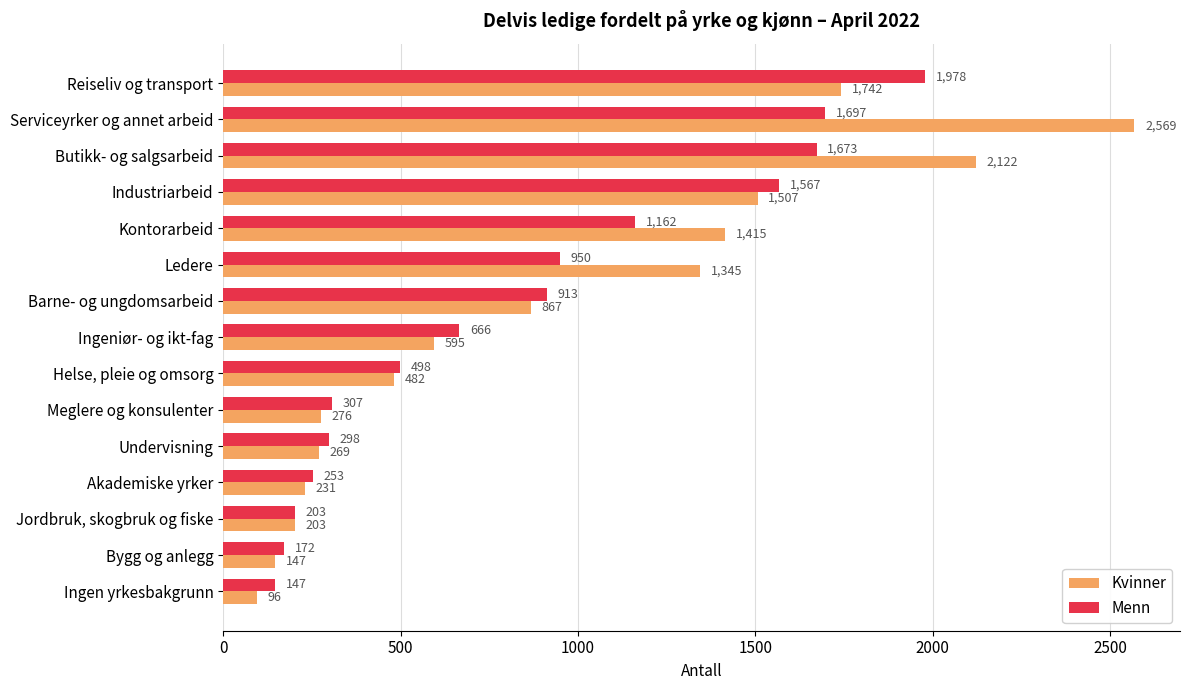

The Kvinner series shows 1415 at Kontorarbeid. True or false?

True